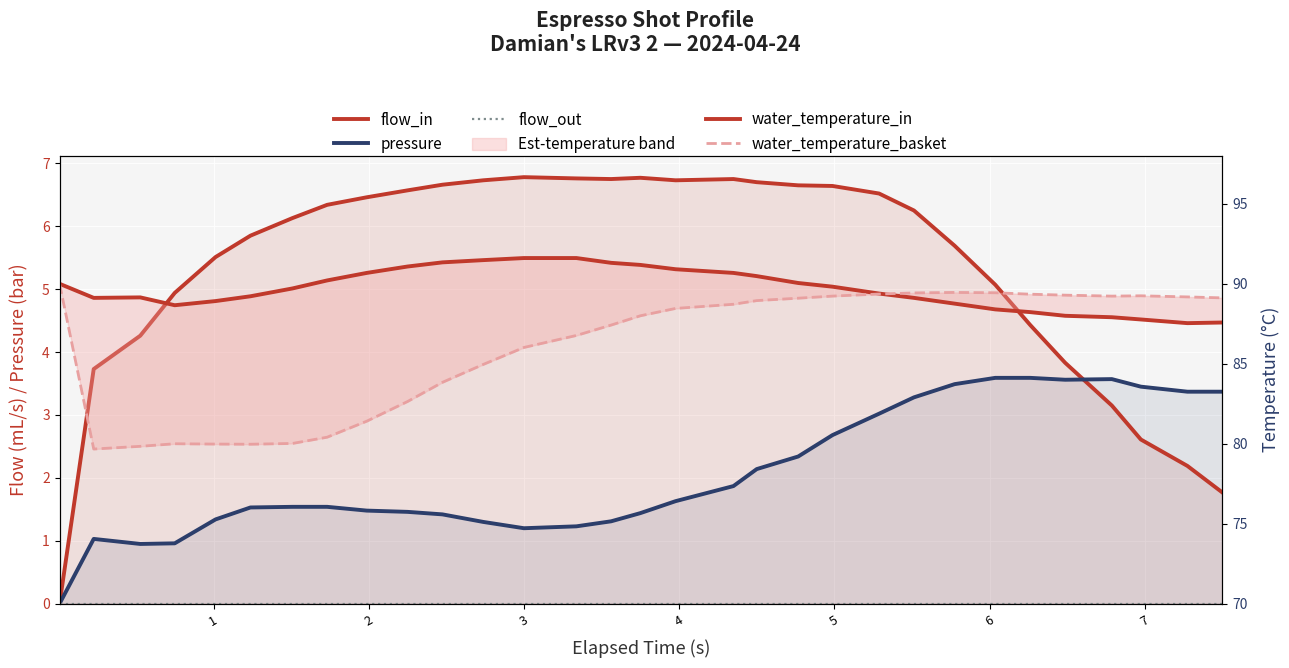

The value of flow_out at 3 is 0.0. True or false?

True